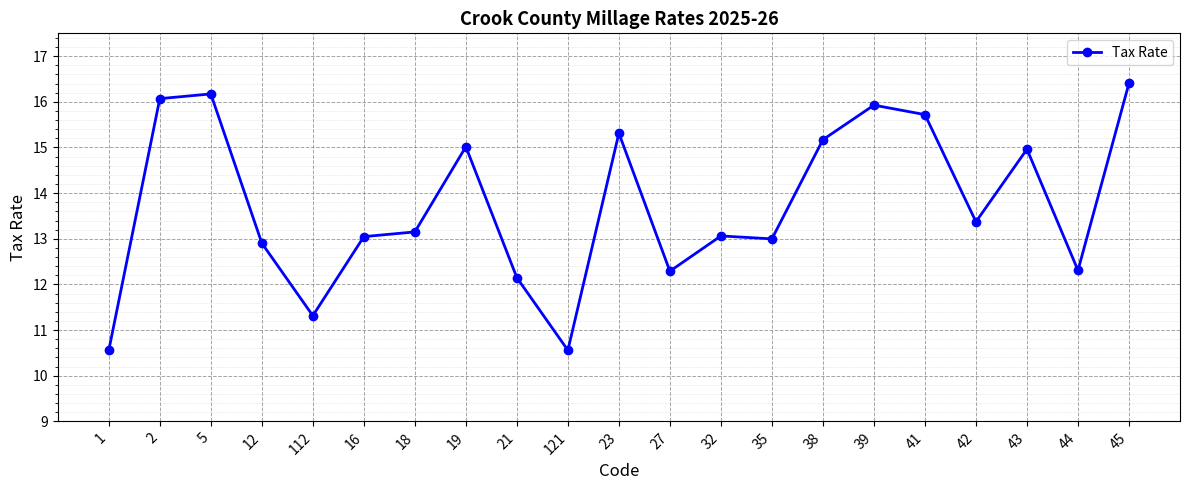

Where is the first local minimum?

112